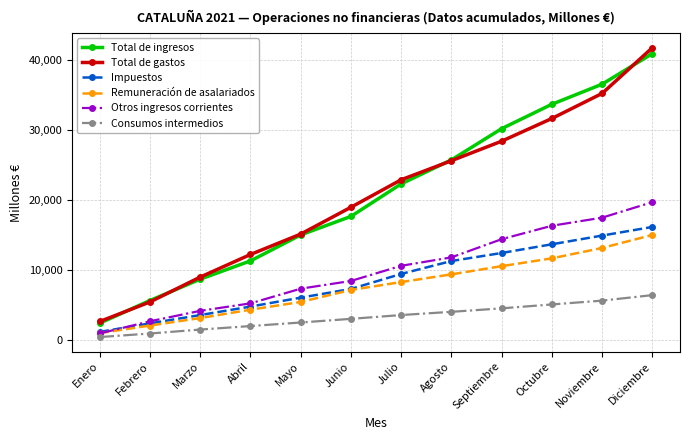

True or false: Impuestos and Total de ingresos cross at least once.

False